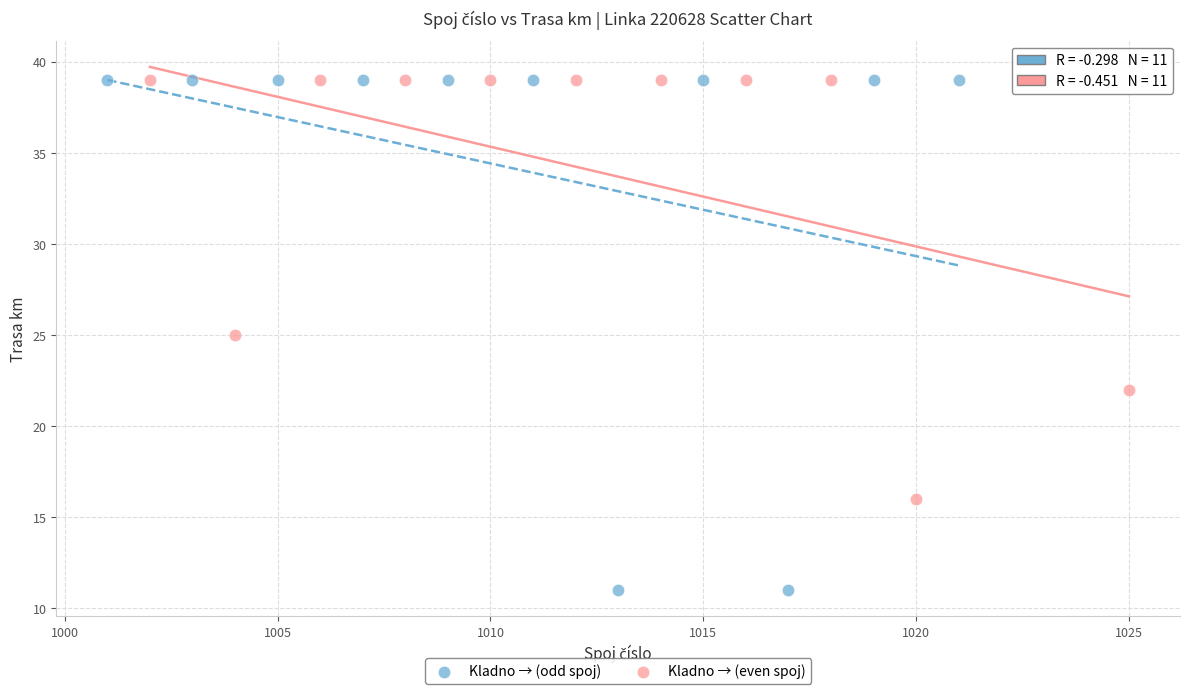

Which series has the widest spread of Y values?

Kladno → (odd spoj)